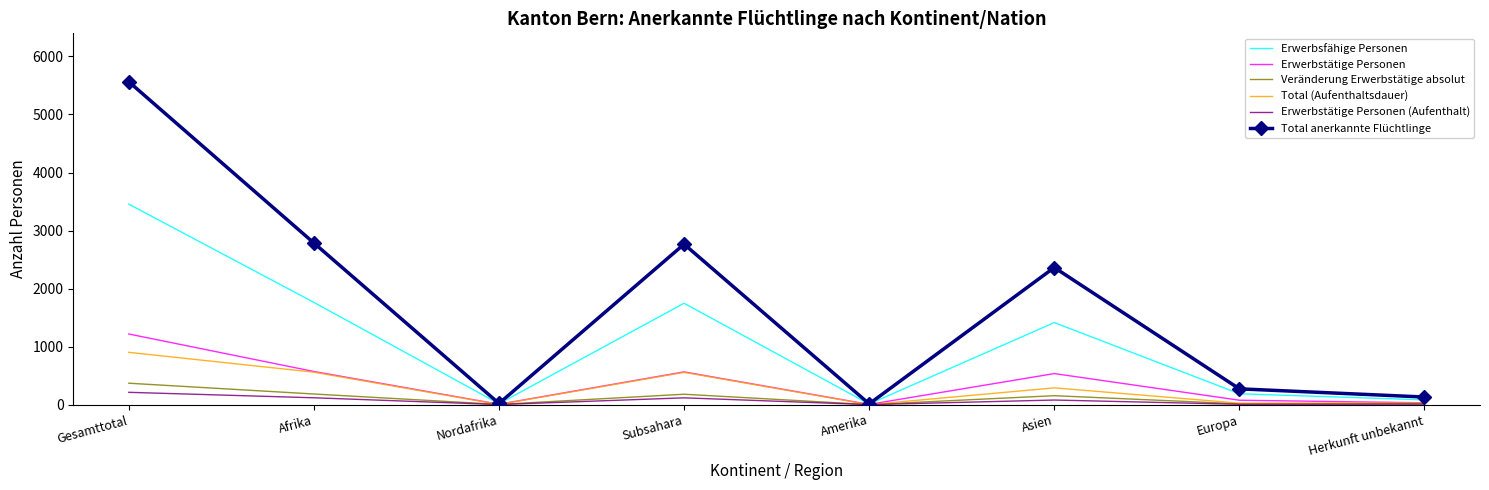

What value does the Erwerbstätige Personen series have at Gesamttotal?

1217